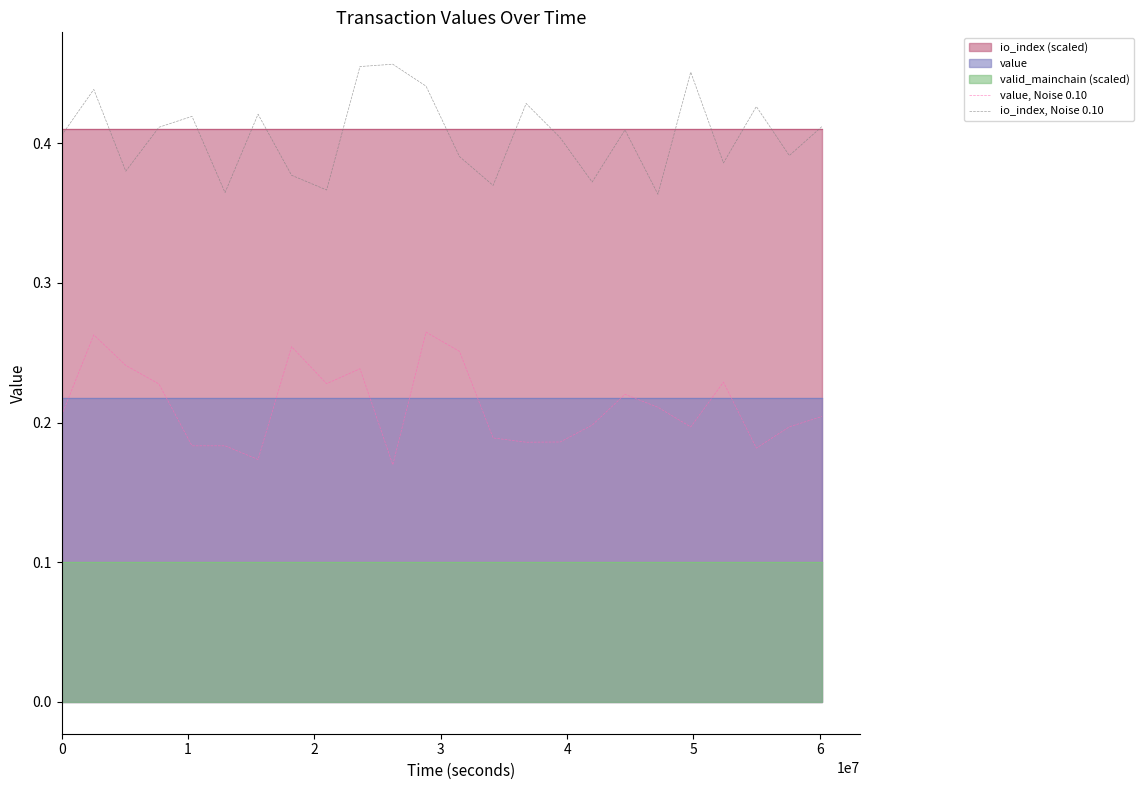

What is the minimum value shown in the chart?

0.2